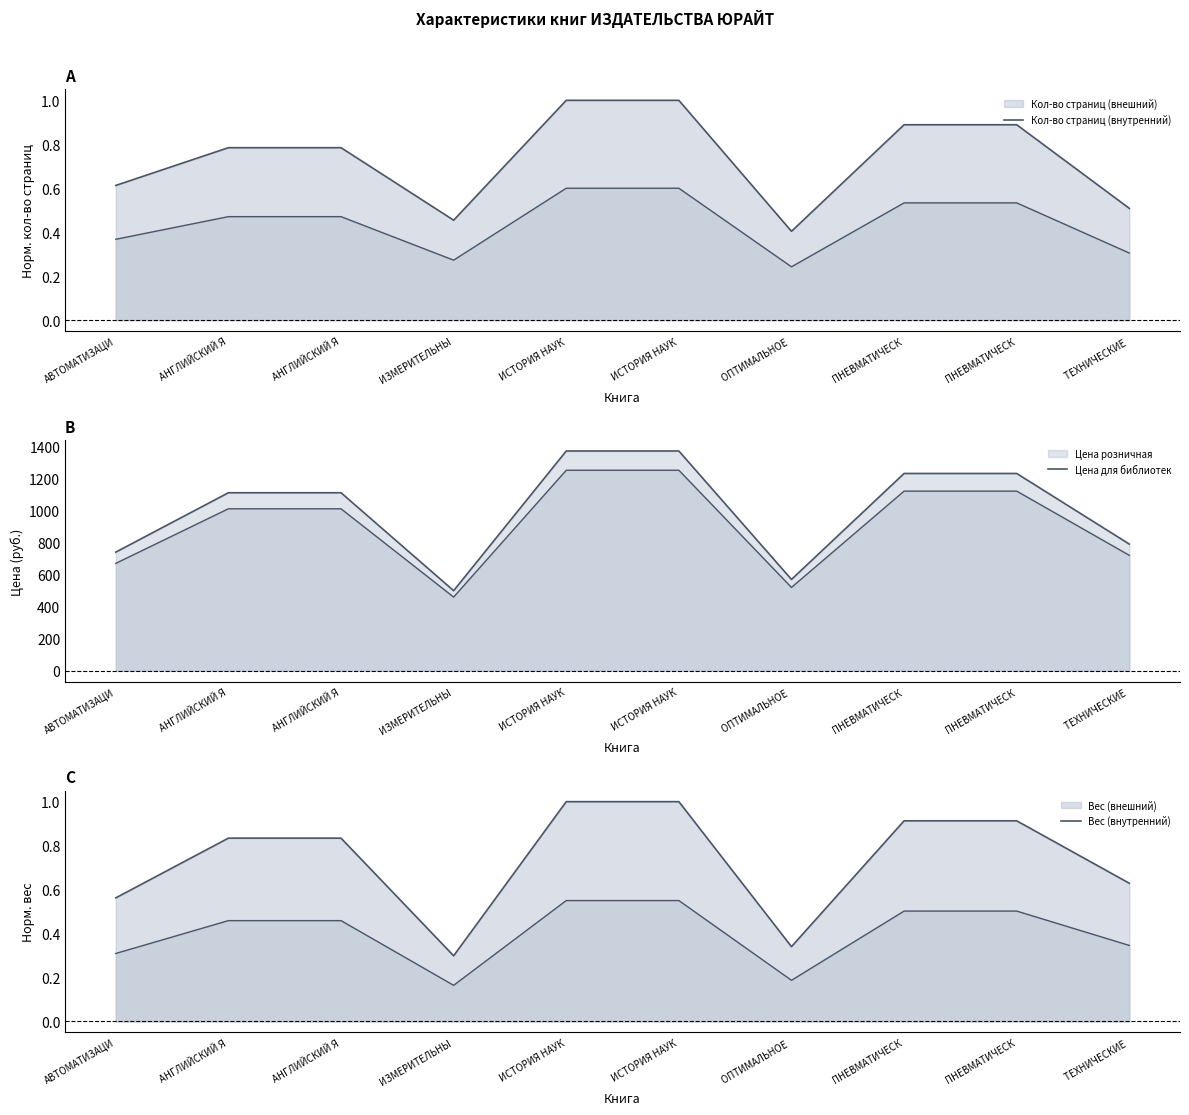

Rank the categories by Кол-во страниц value from highest to lowest.

ИСТОРИЯ НАУК, ИСТОРИЯ НАУК, ПНЕВМАТИЧЕСК, ПНЕВМАТИЧЕСК, АНГЛИЙСКИЙ Я, АНГЛИЙСКИЙ Я, АВТОМАТИЗАЦИ, ТЕХНИЧЕСКИЕ , ИЗМЕРИТЕЛЬНЫ, ОПТИМАЛЬНОЕ 